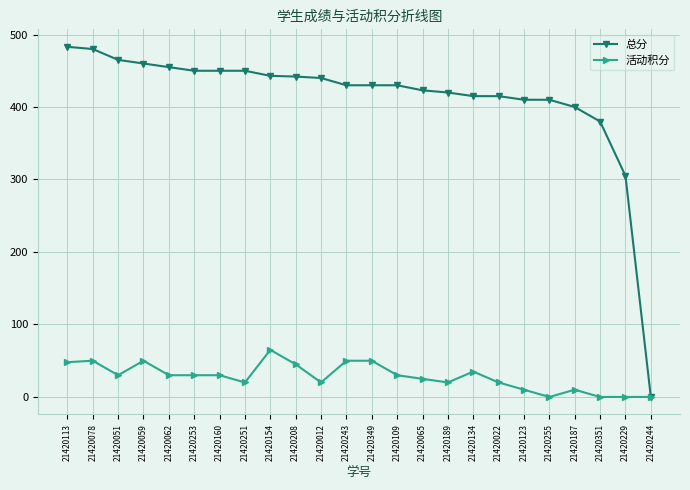

Which series has the widest spread of values?

总分